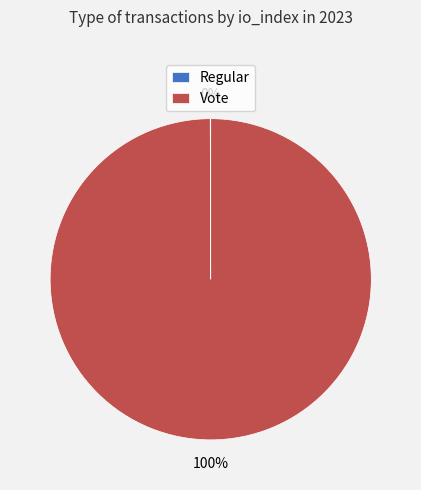

What is the largest slice in the pie chart?

Vote